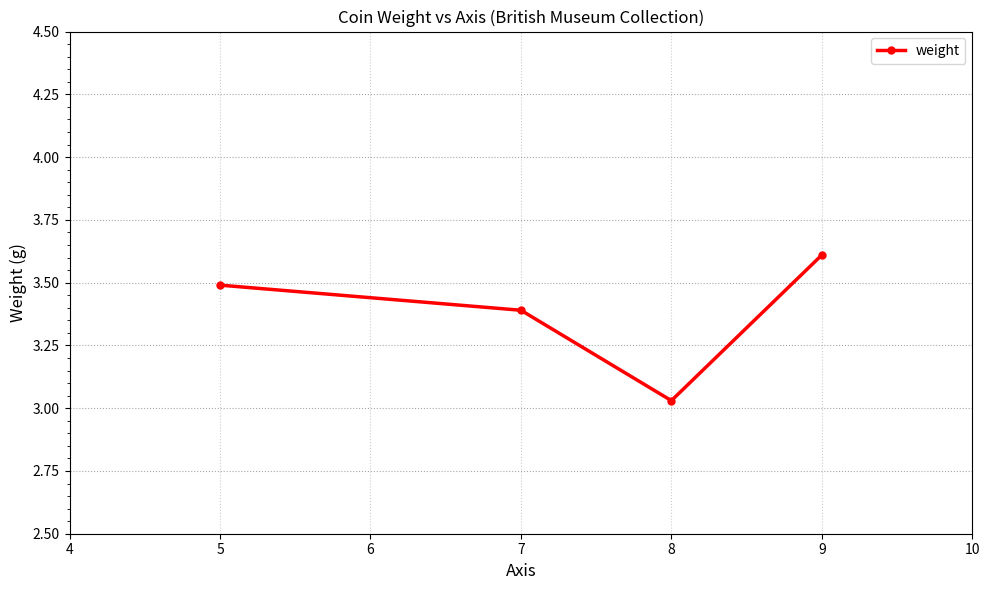

What is the greatest value displayed?

3.6